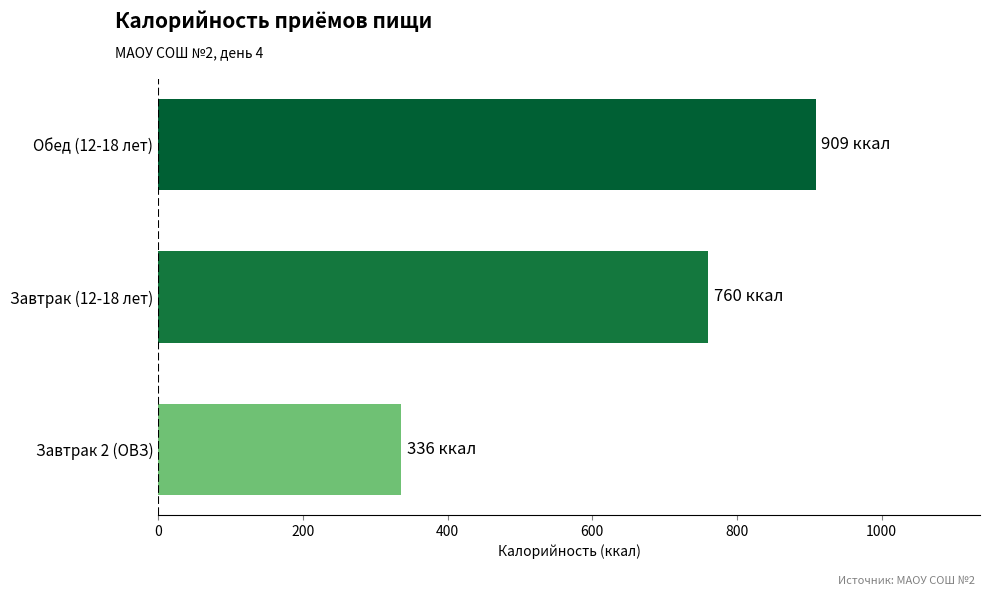

What is the ratio of the value at Завтрак 2 (ОВЗ) to the value at Обед (12-18 лет)?

0.4